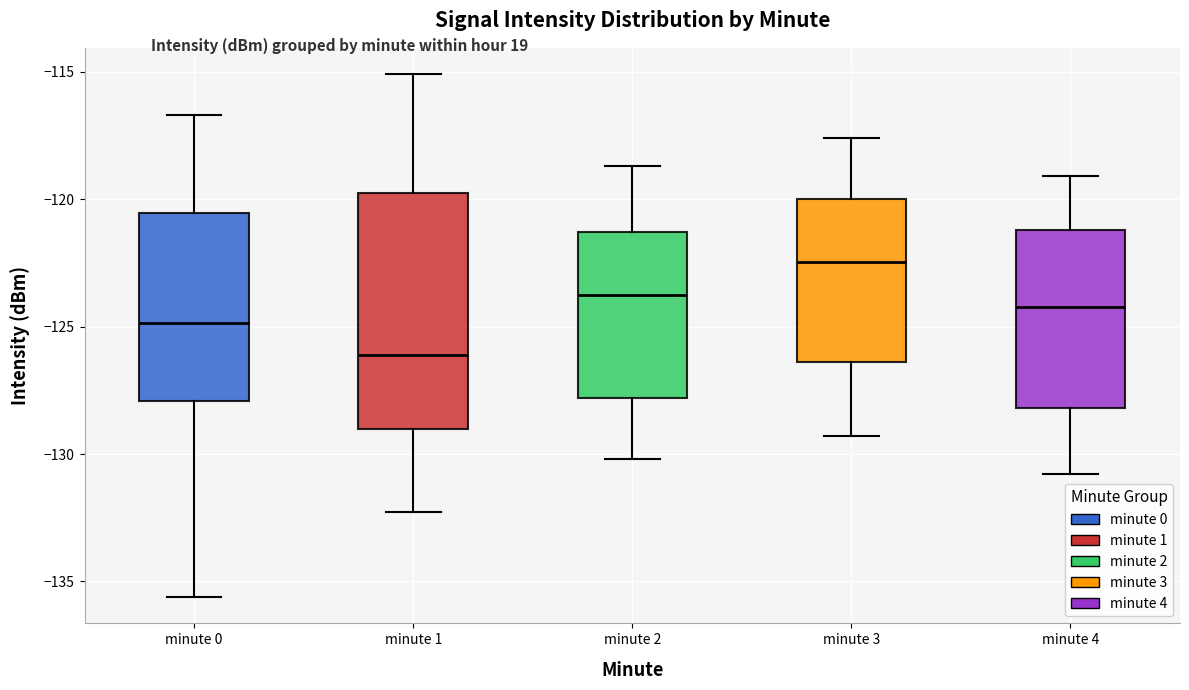

Where does the lower whisker of the box for minute 2 end on the y-axis? The values are not printed on the chart, so give them approximately, as read against the axis.

-130.0